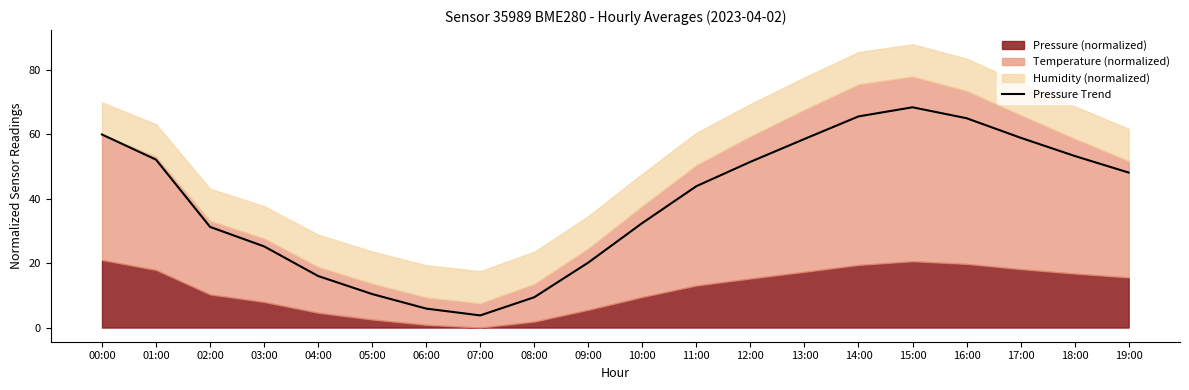

True or false: the data shows 65.6 at 14:00.

True